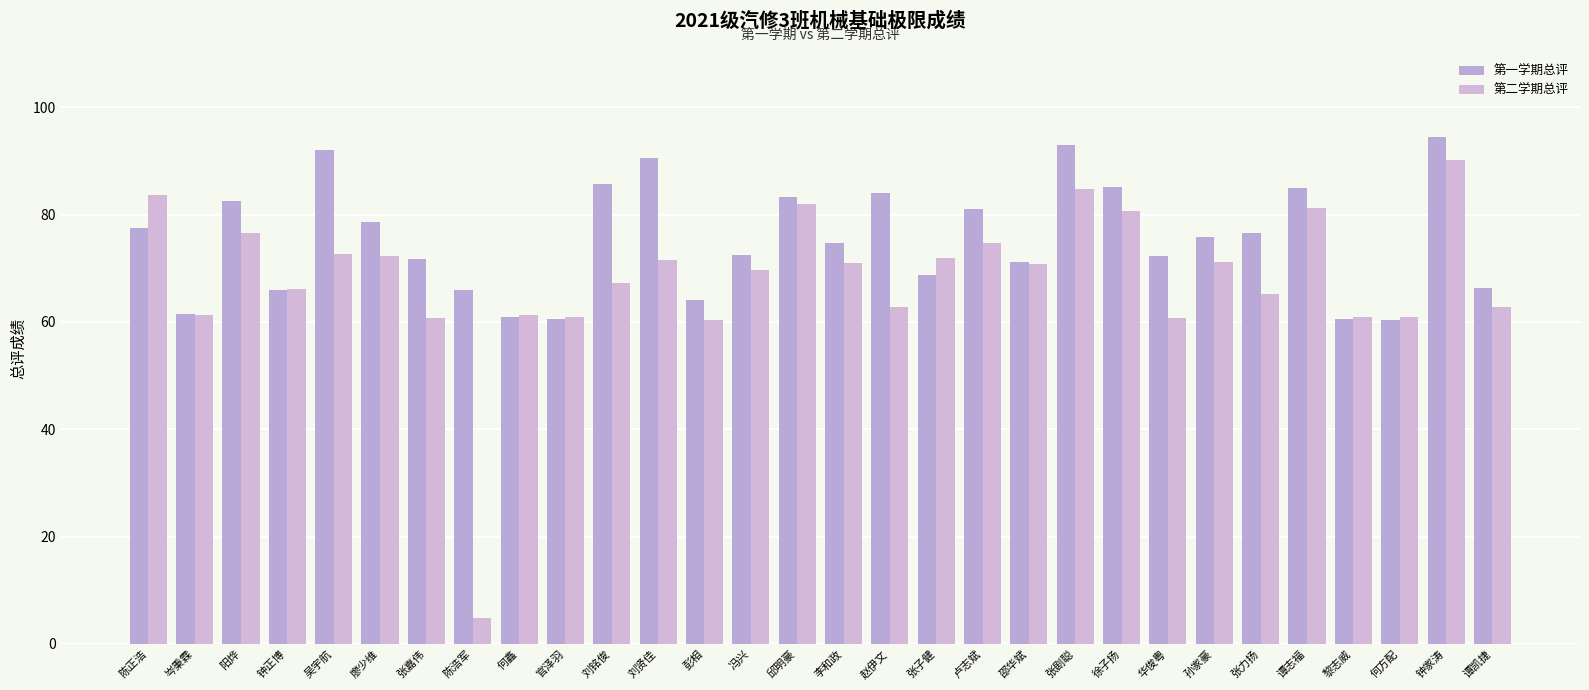

Which series changed the most between 钟正博 and 张嘉伟?

第一学期总评